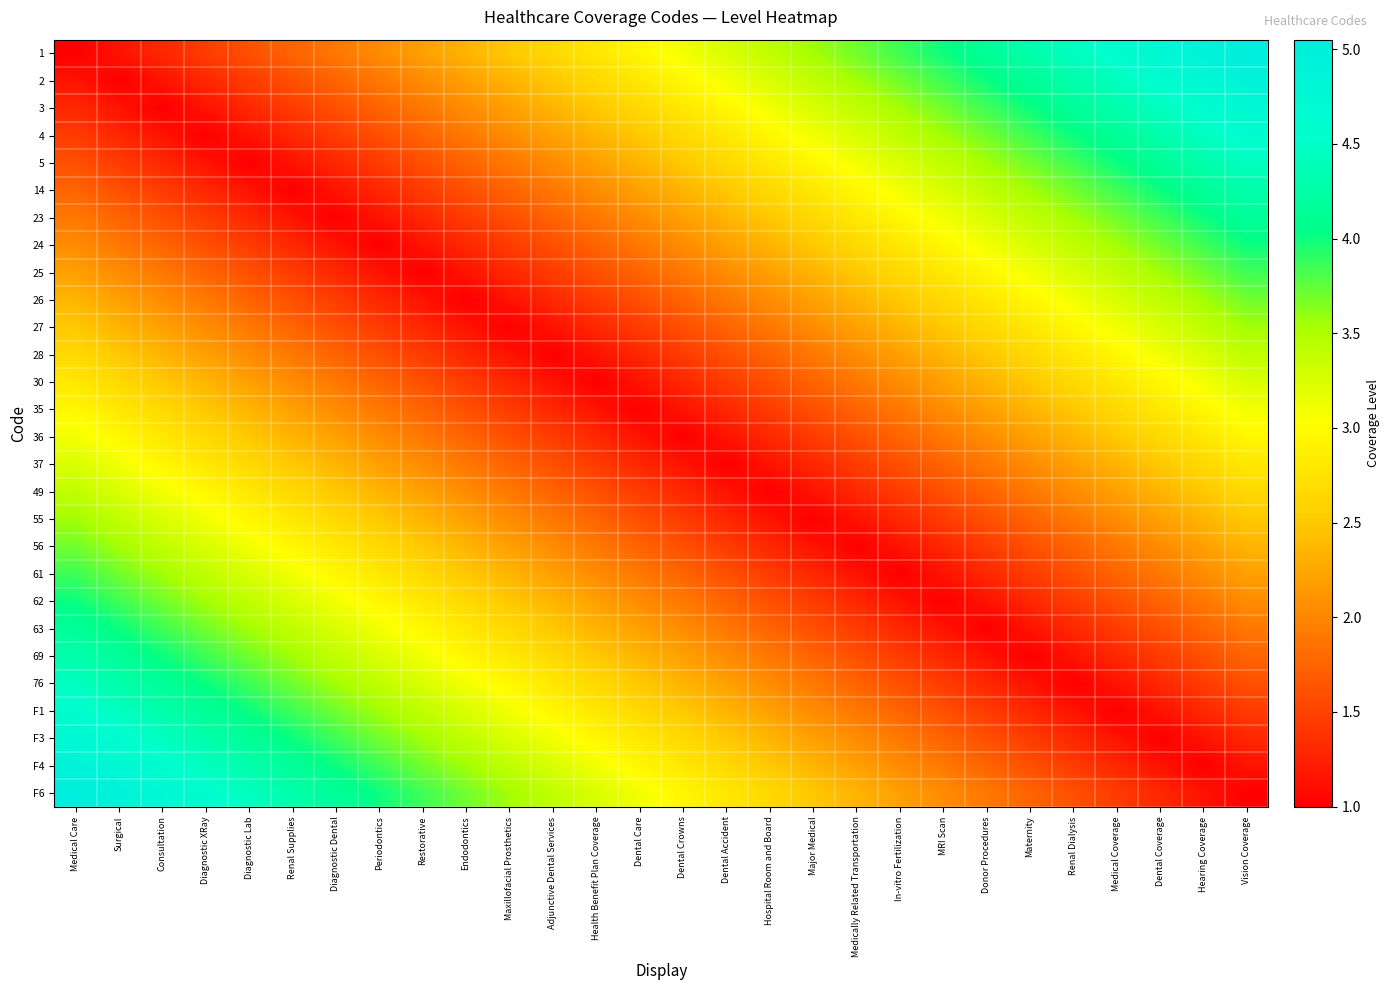

Between In-vitro Fertilization and Maternity, which is larger?

Maternity